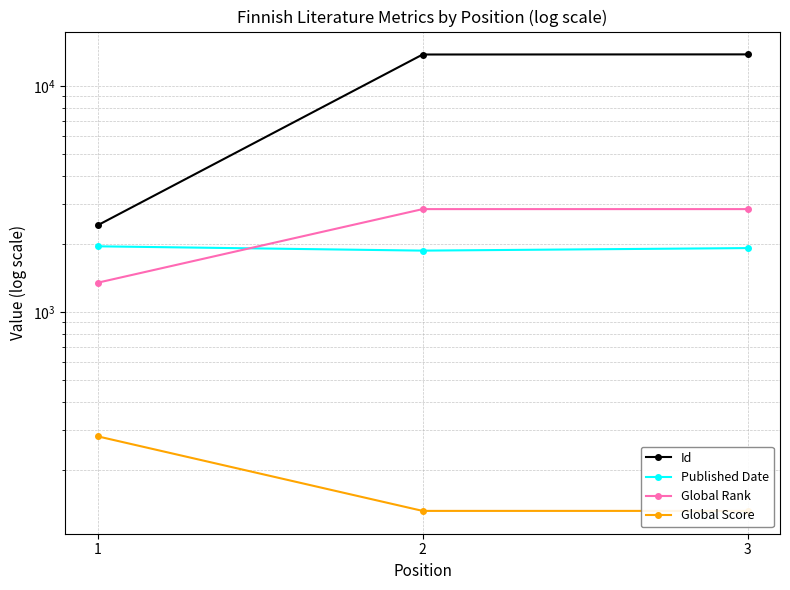

What are all the series names shown in the legend?

Id, Published Date, Global Rank, Global Score